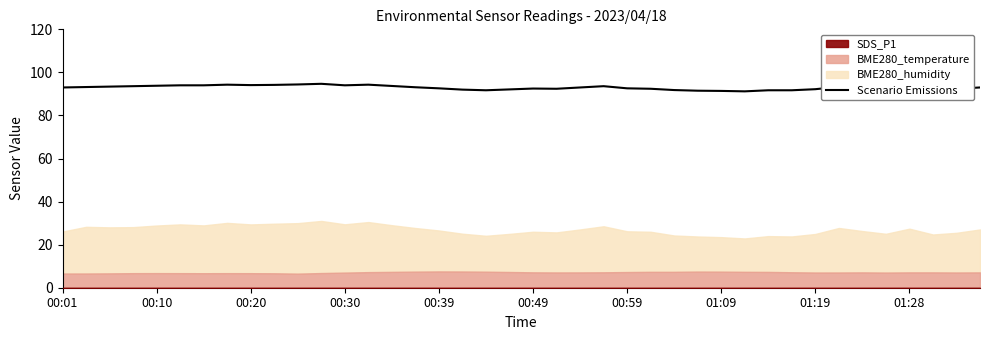

At which label does the data first exceed 93?

00:10